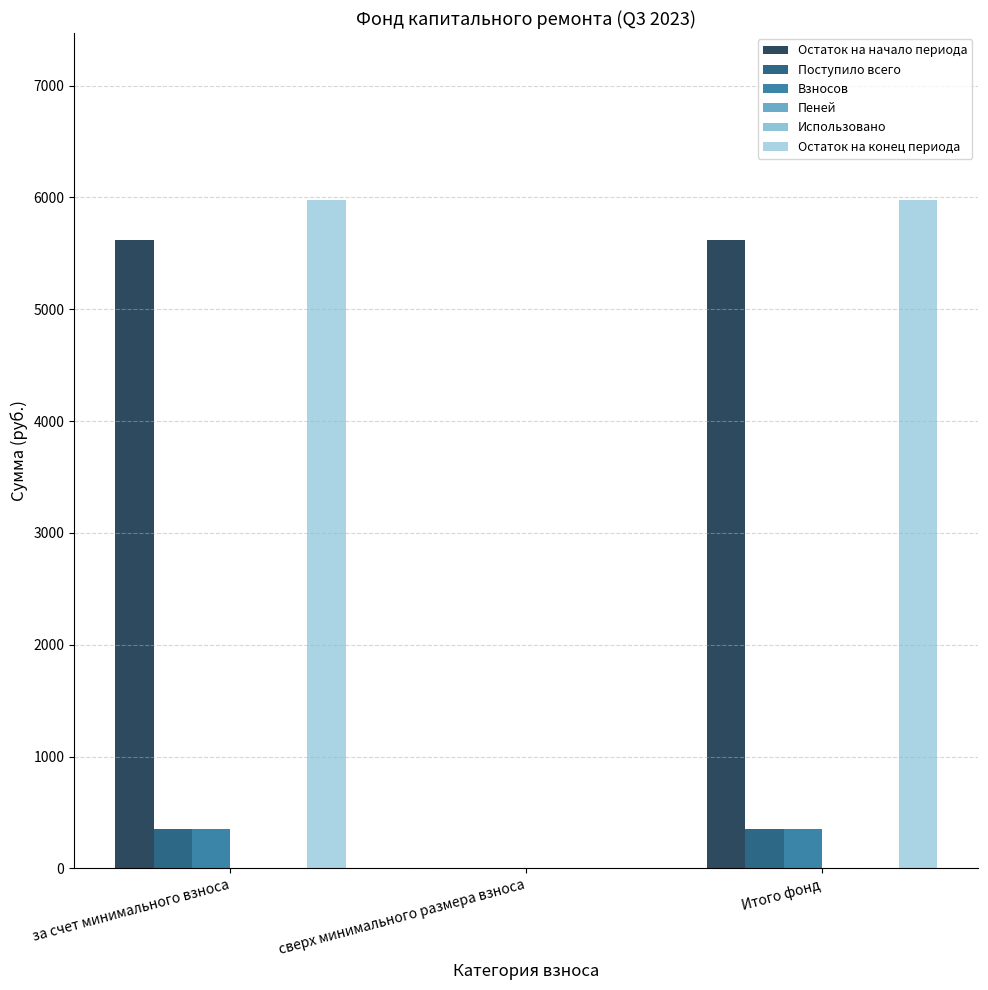

Are the bars grouped side by side (vs. stacked)?

Yes